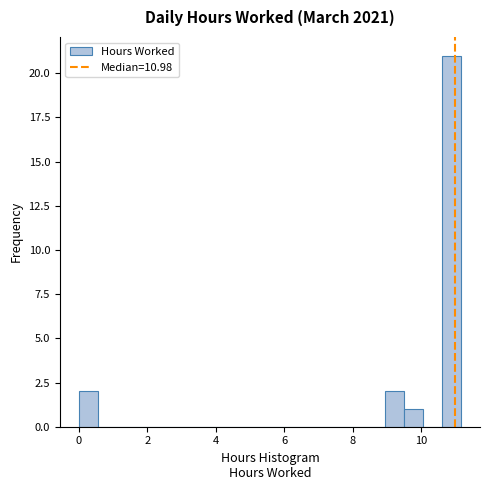

Read against the x-axis, roughly where is the centre of the tallest bar?

10.8